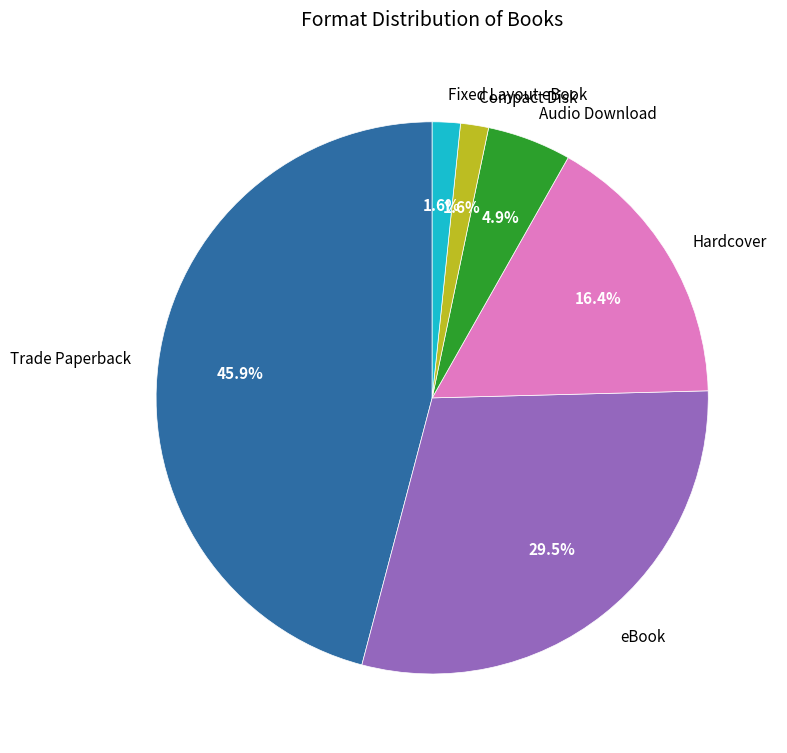

To the nearest percent, what portion does Trade Paperback represent?

46%